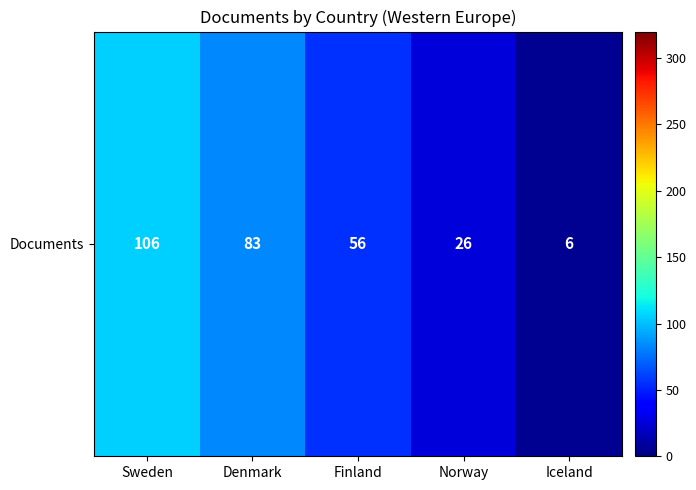

How many values exceed 56?

2